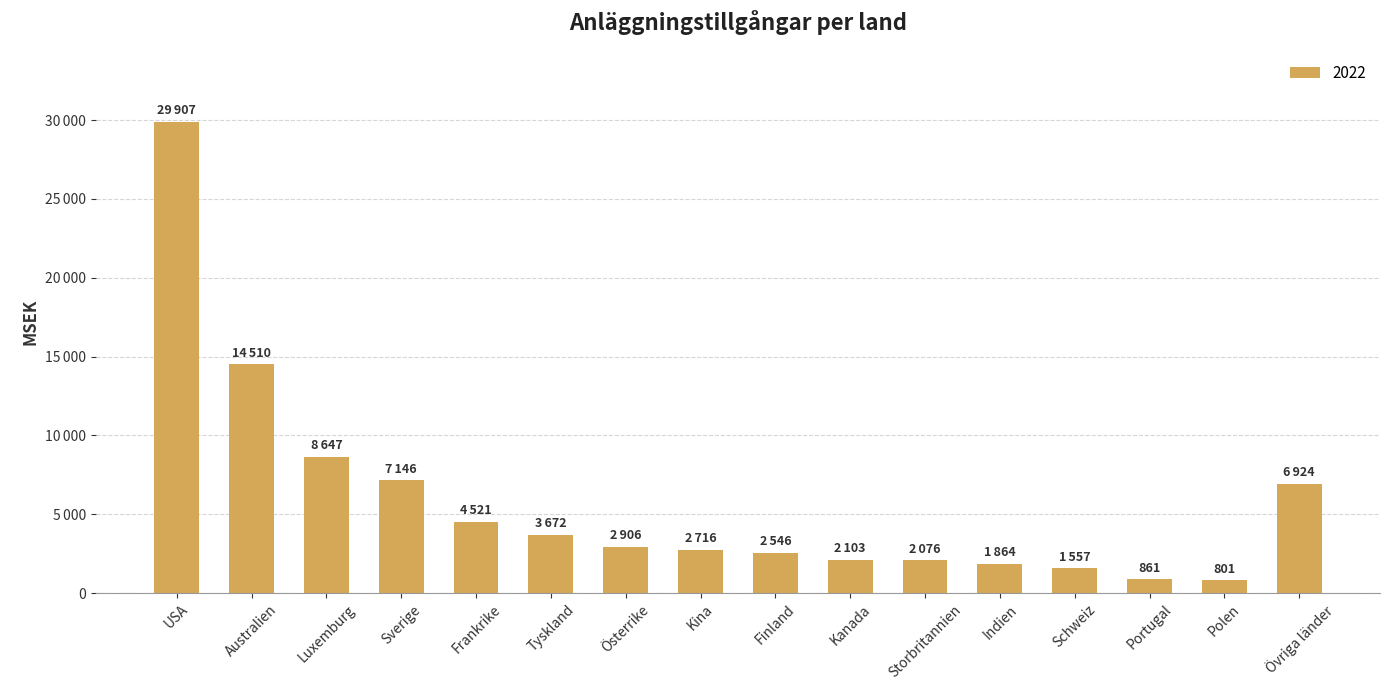

What is the ratio of the value at Tyskland to the value at Australien?

0.3